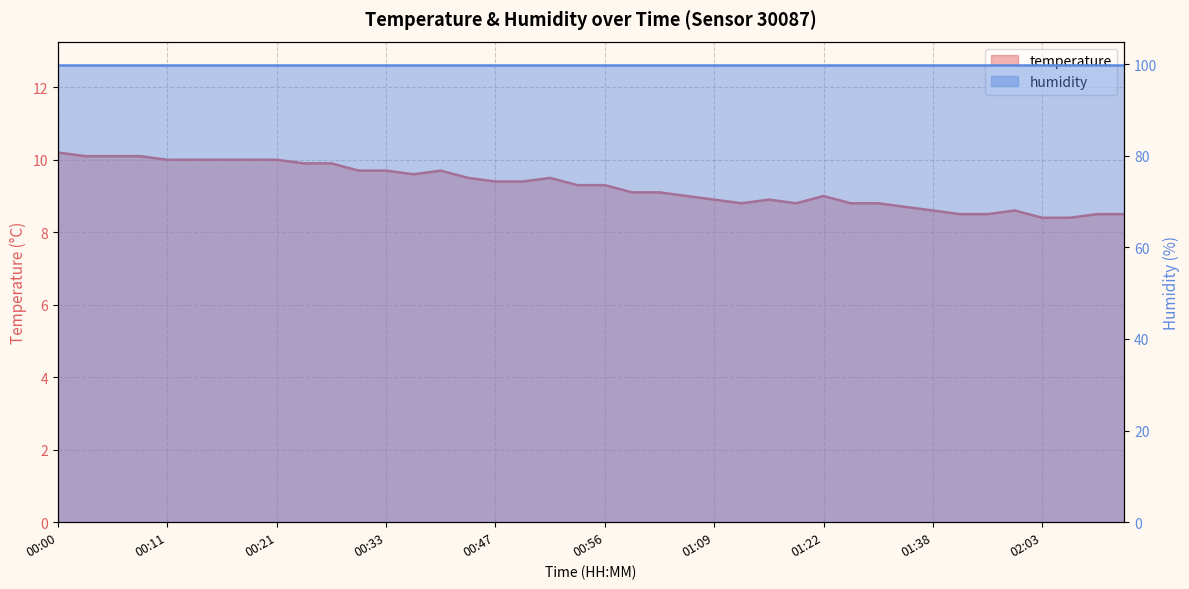

True or false: the data has more than 1 interior local peaks.

True